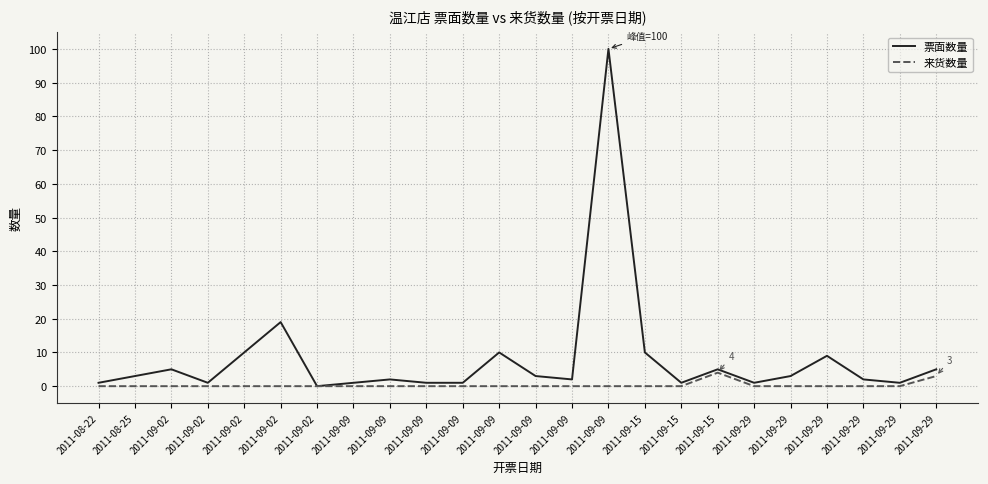

Reading right to left, extract all data points from this chart.

票面数量: 2011-09-29=5	2011-09-29=1	2011-09-29=2	2011-09-29=9	2011-09-29=3	2011-09-29=1	2011-09-15=5	2011-09-15=1	2011-09-15=10	2011-09-09=100	2011-09-09=2	2011-09-09=3	2011-09-09=10	2011-09-09=1	2011-09-09=1	2011-09-09=2	2011-09-09=1	2011-09-02=0	2011-09-02=19	2011-09-02=10	2011-09-02=1	2011-09-02=5	2011-08-25=3	2011-08-22=1
来货数量: 2011-09-29=3	2011-09-29=0	2011-09-29=0	2011-09-29=0	2011-09-29=0	2011-09-29=0	2011-09-15=4	2011-09-15=0	2011-09-15=0	2011-09-09=0	2011-09-09=0	2011-09-09=0	2011-09-09=0	2011-09-09=0	2011-09-09=0	2011-09-09=0	2011-09-09=0	2011-09-02=0	2011-09-02=0	2011-09-02=0	2011-09-02=0	2011-09-02=0	2011-08-25=0	2011-08-22=0